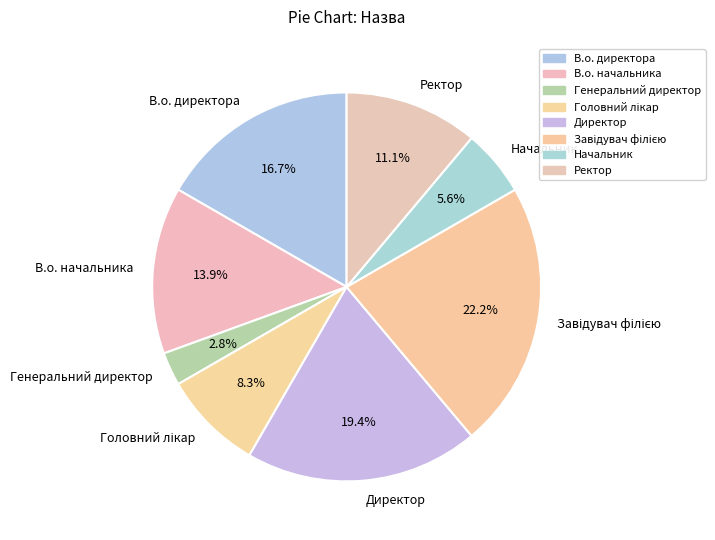

How much of the chart is everything except Директор?

80.6%